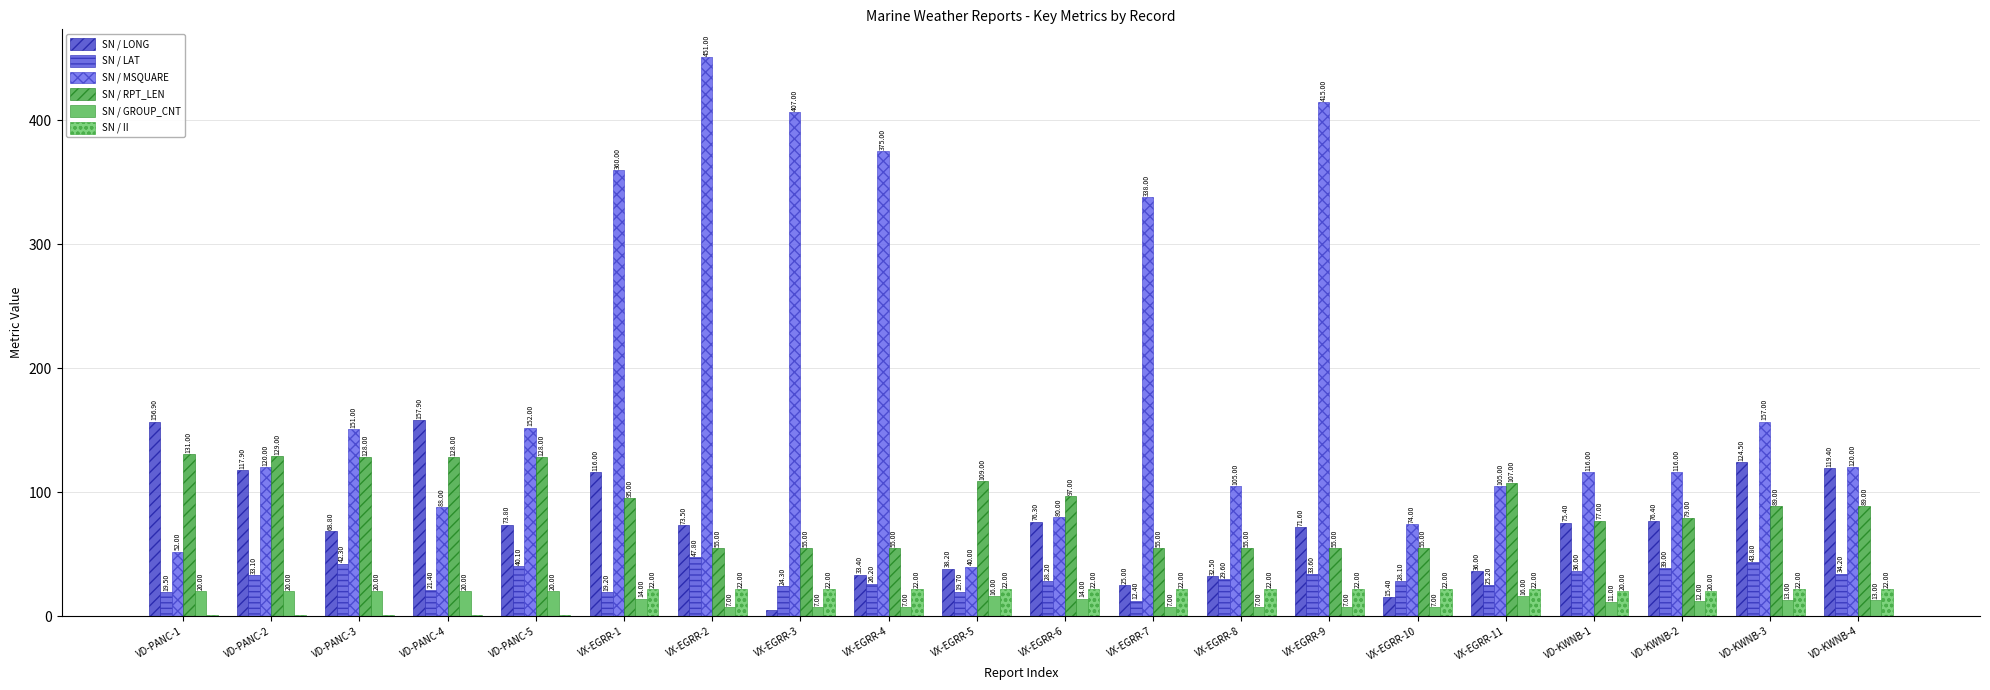

What is the difference between the maximum and minimum values in the SN / LONG series?

152.9